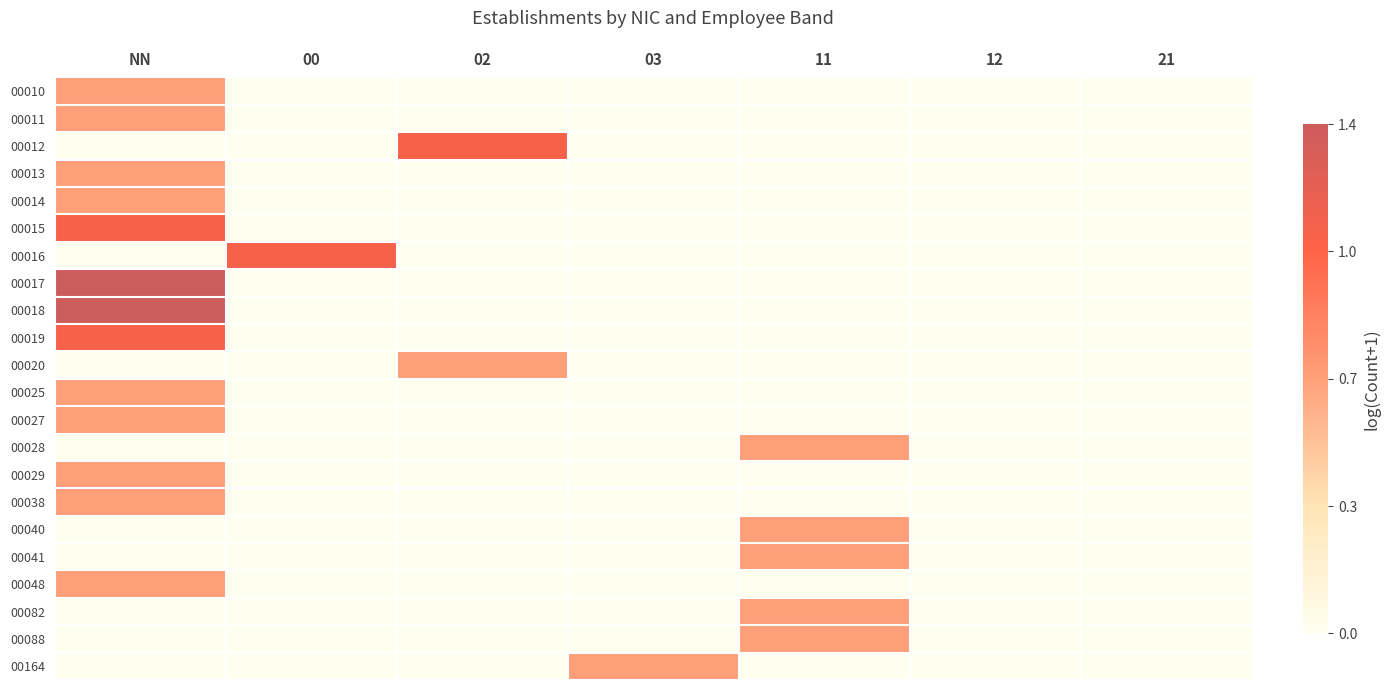

Rank the series by their maximum value, from lowest to highest.

00010, 00011, 00013, 00014, 00020, 00025, 00027, 00028, 00029, 00038, 00040, 00041, 00048, 00082, 00088, 00164, 00012, 00015, 00016, 00019, 00017, 00018